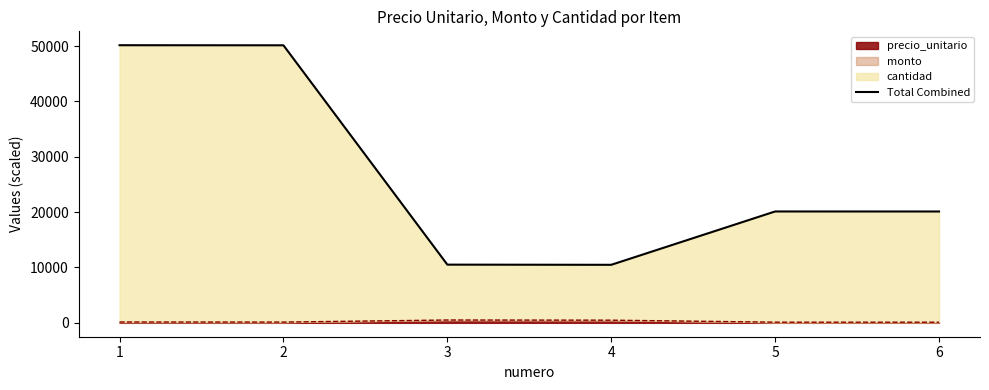

What is the value of the 3rd point from the left?

10515.1